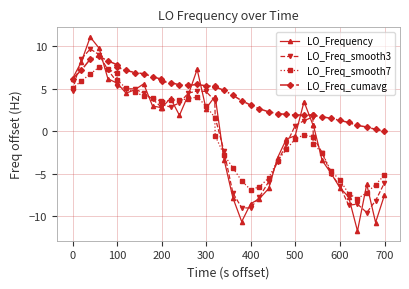

What is the value of the LO_Freq_smooth3 point at the 22nd from the left?

-7.3